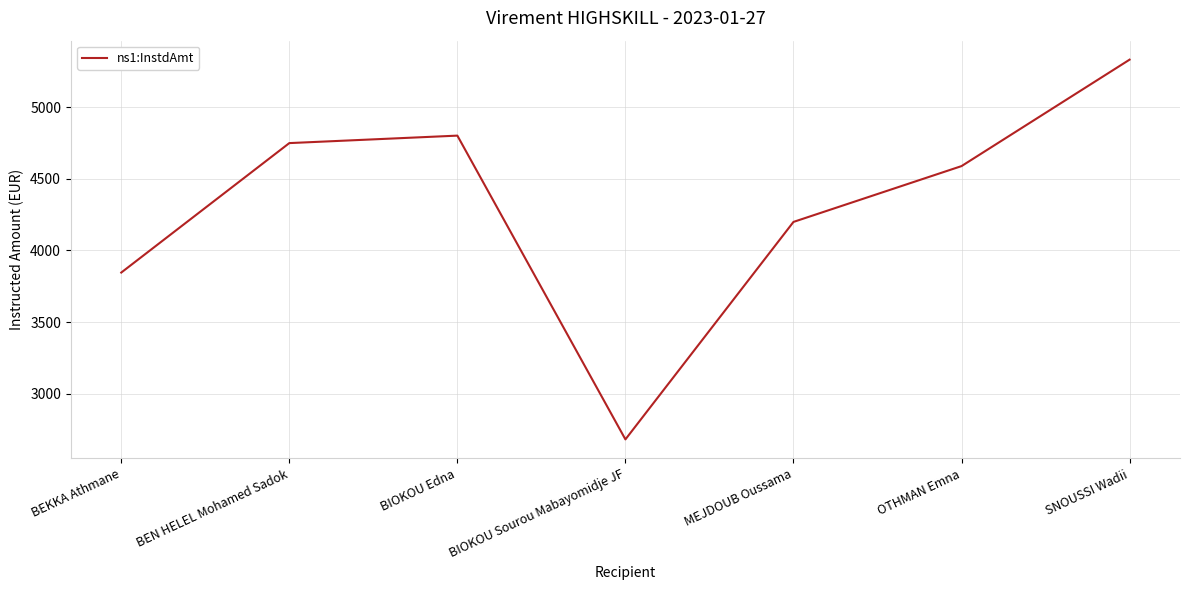

Rank the categories by value from highest to lowest.

SNOUSSI Wadii, BIOKOU Edna, BEN HELEL Mohamed Sadok, OTHMAN Emna, MEJDOUB Oussama, BEKKA Athmane, BIOKOU Sourou Mabayomidje JF